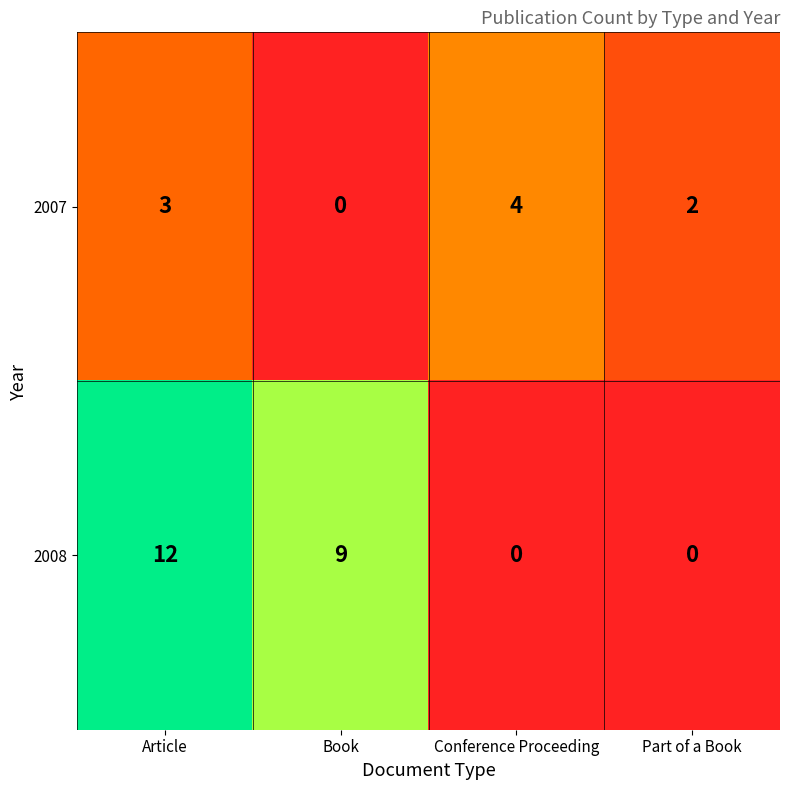

What is the sum of all 2007 values?

9